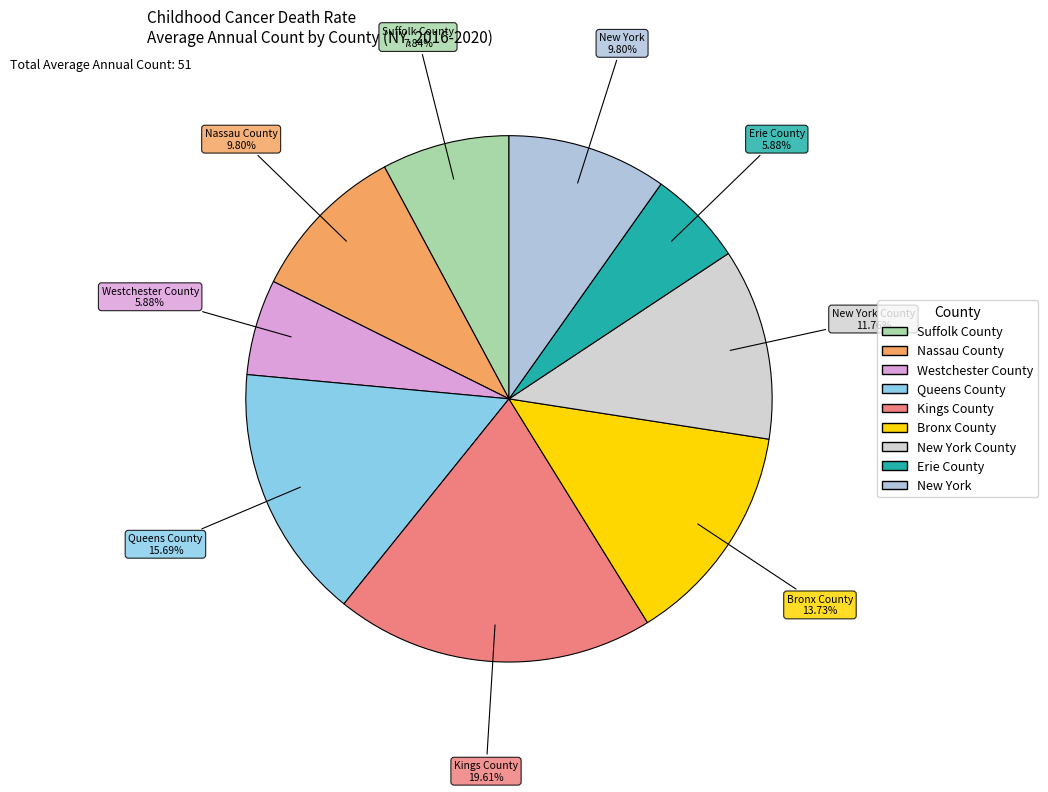

How many segments does this pie chart have?

9